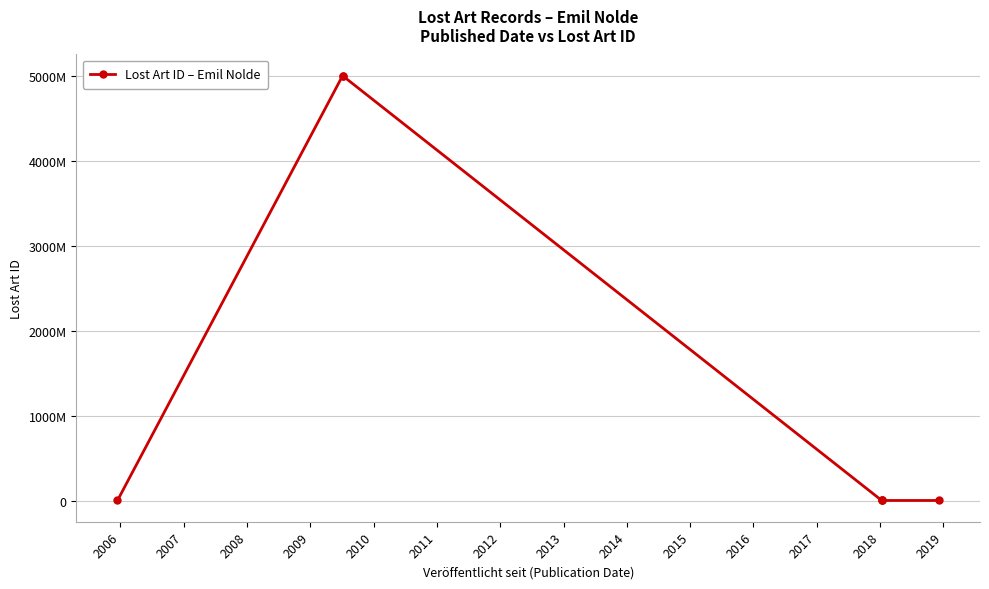

Does the chart have visible grid lines?

Yes